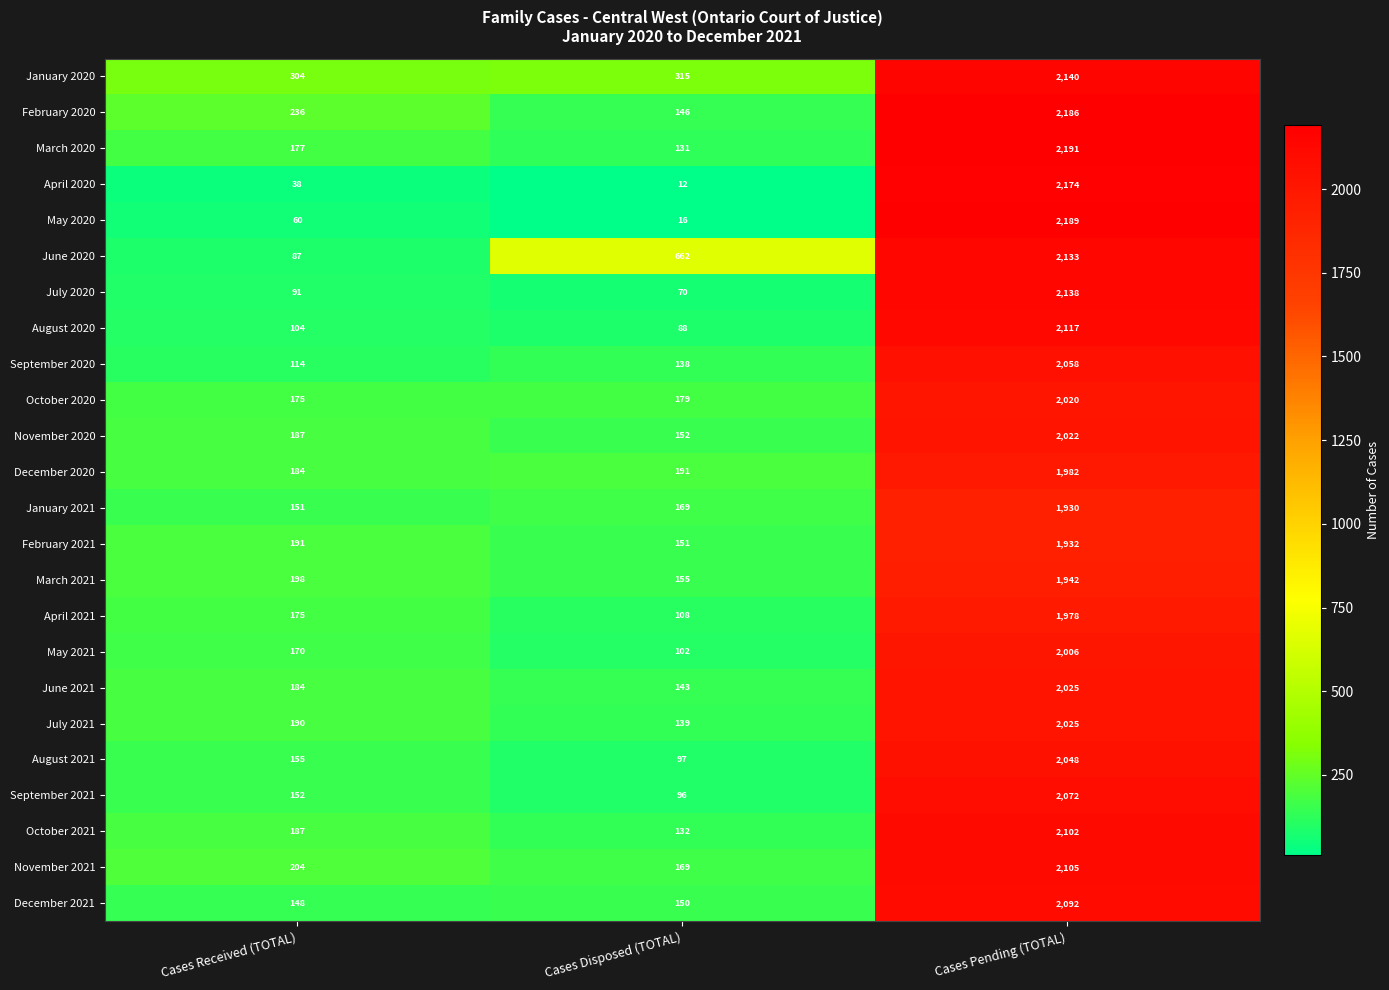

How many series are shown in this chart?

24